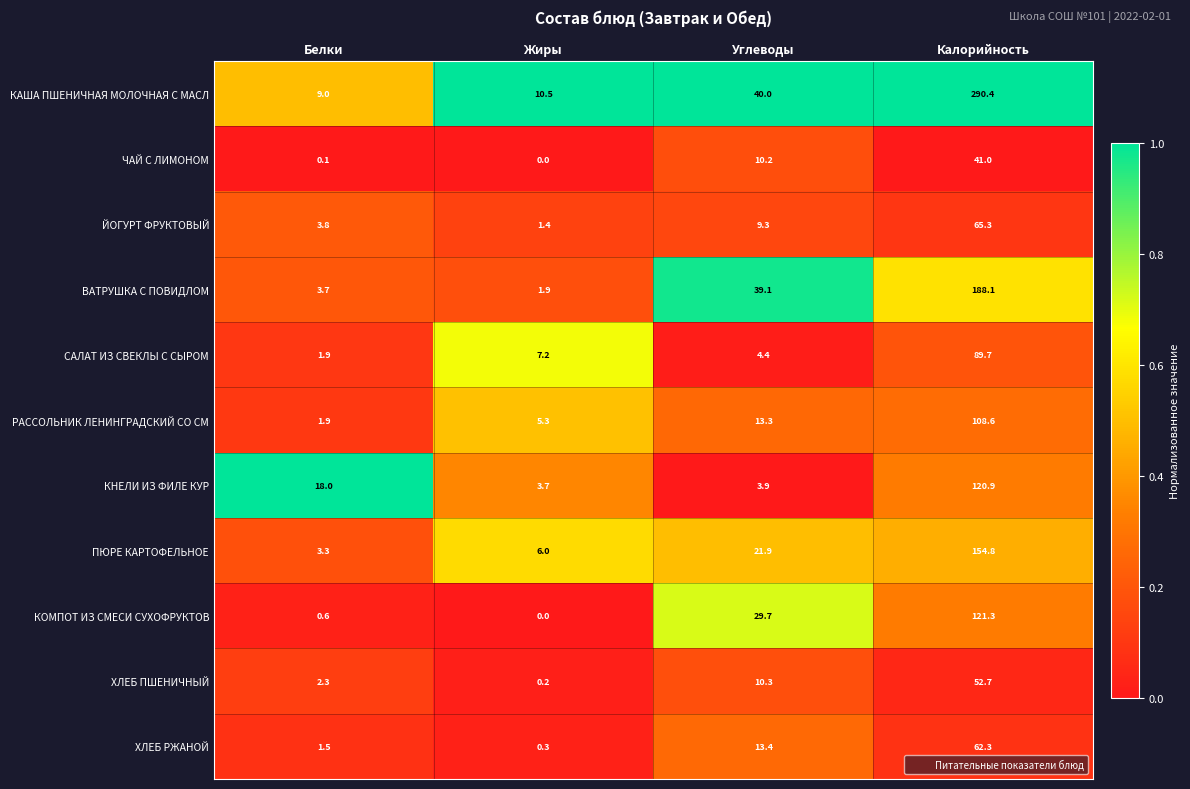

Where is ХЛЕБ ПШЕНИЧНЫЙ nearest to the value 26?

Углеводы